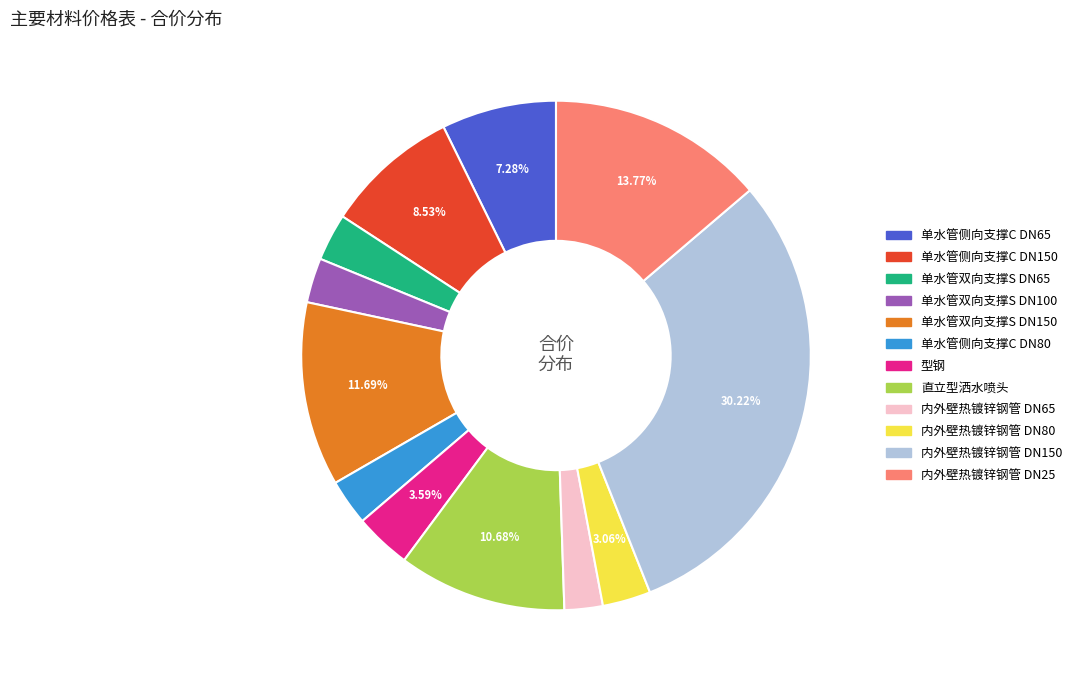

To the nearest percent, what portion does 内外壁热镀锌钢管 DN25 represent?

14%